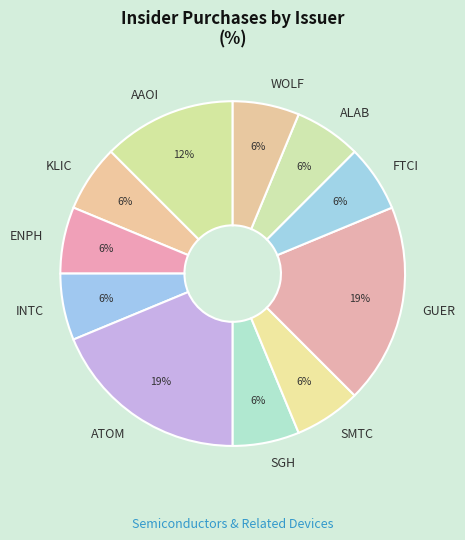

How many segments does this pie chart have?

11